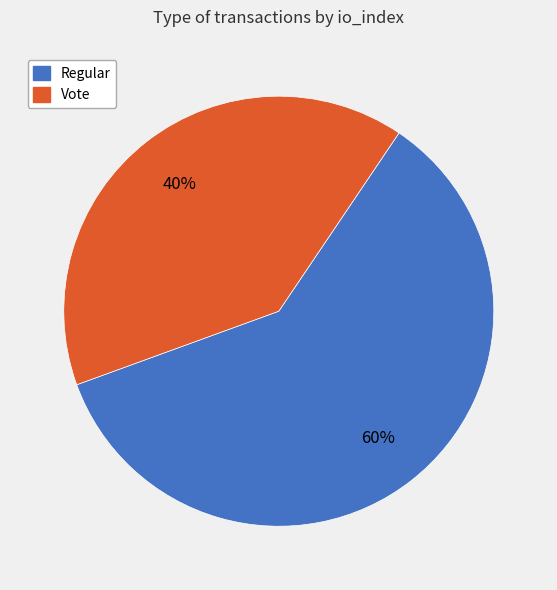

How many segments does this pie chart have?

2